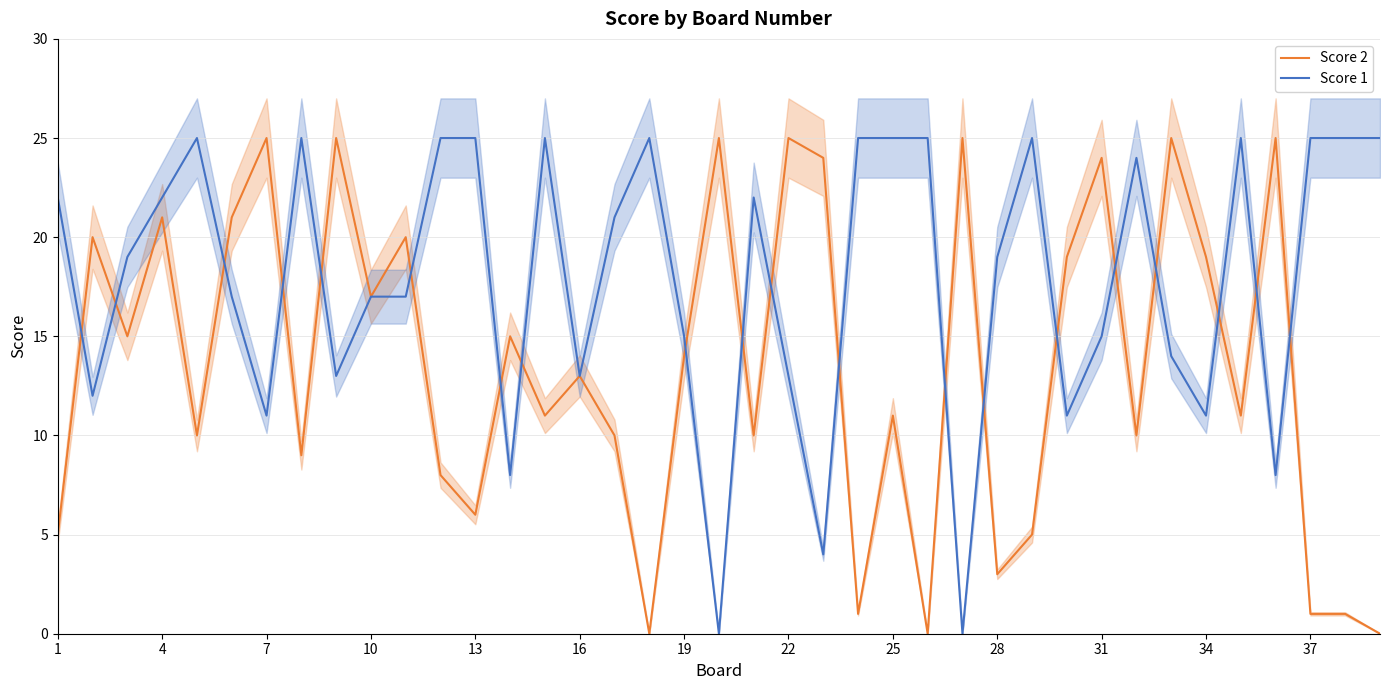

How many data points in Score 2 are less than 13?

19